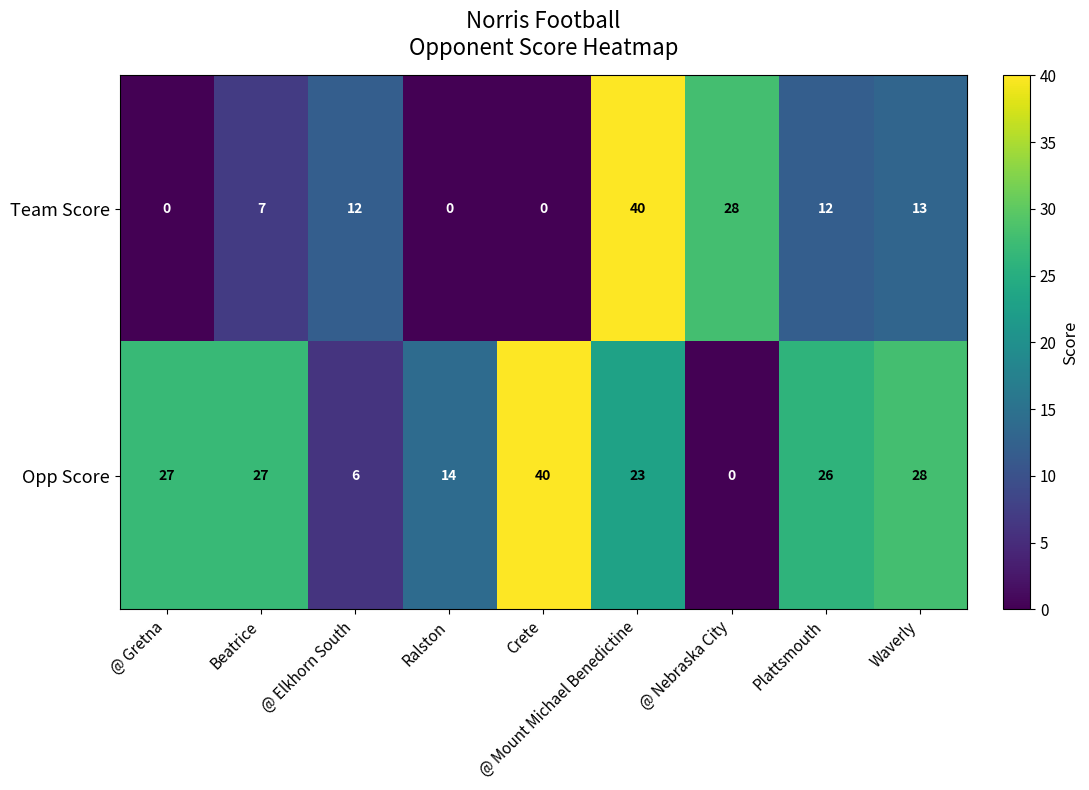

Is it true that Opp Score equals 27 at Beatrice?

True